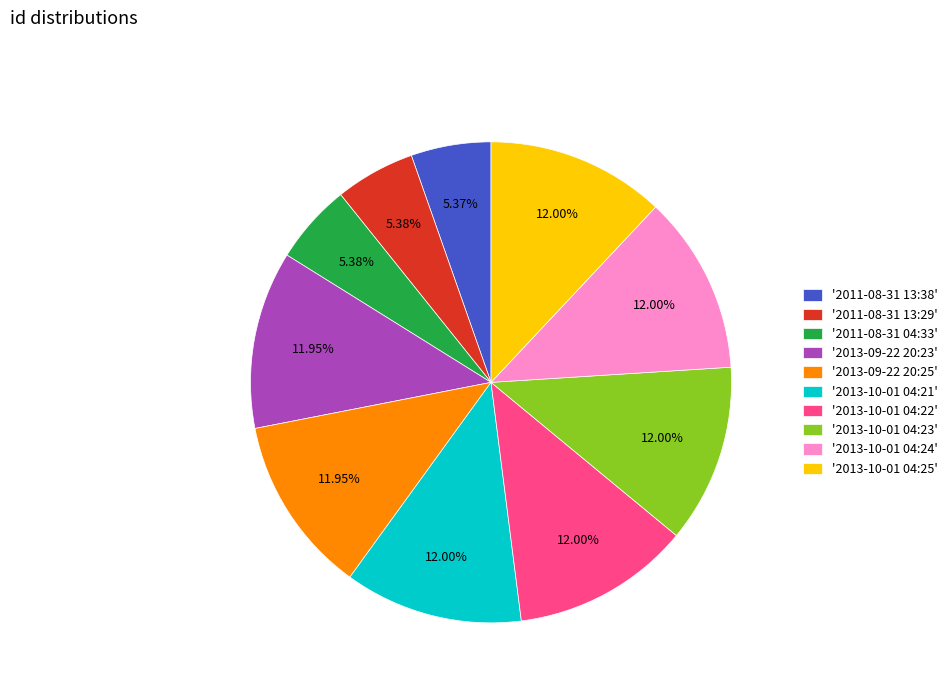

Does '2013-09-22 20:23' represent more than half of the total?

No